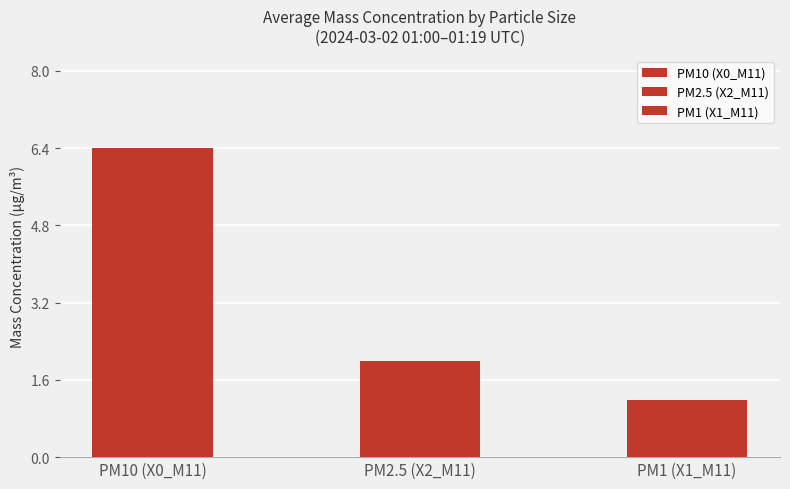

Count the number of data series in this chart.

3